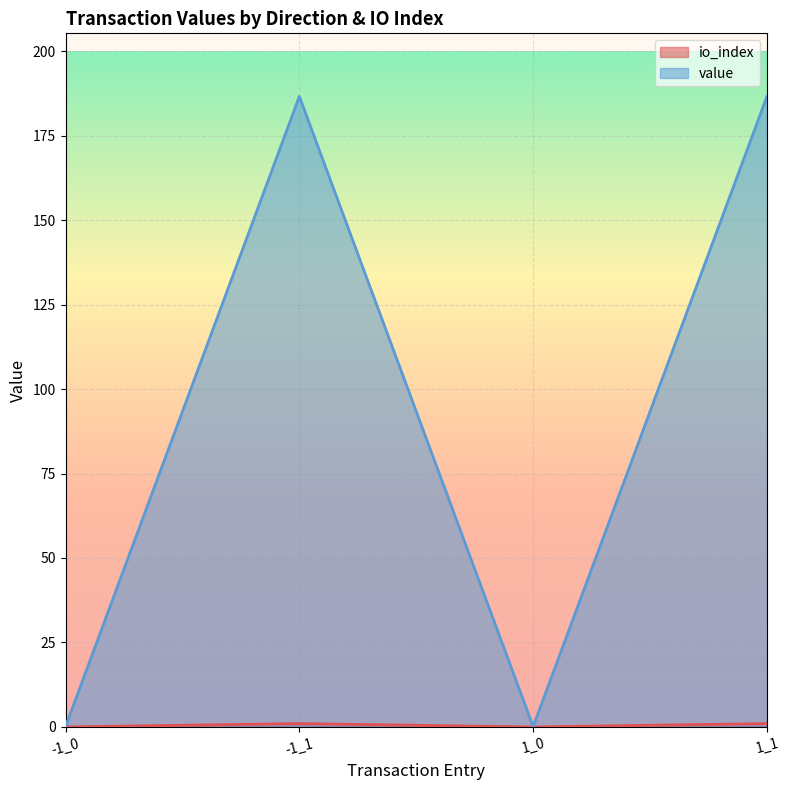

Does the chart display data point markers on the line(s)?

No